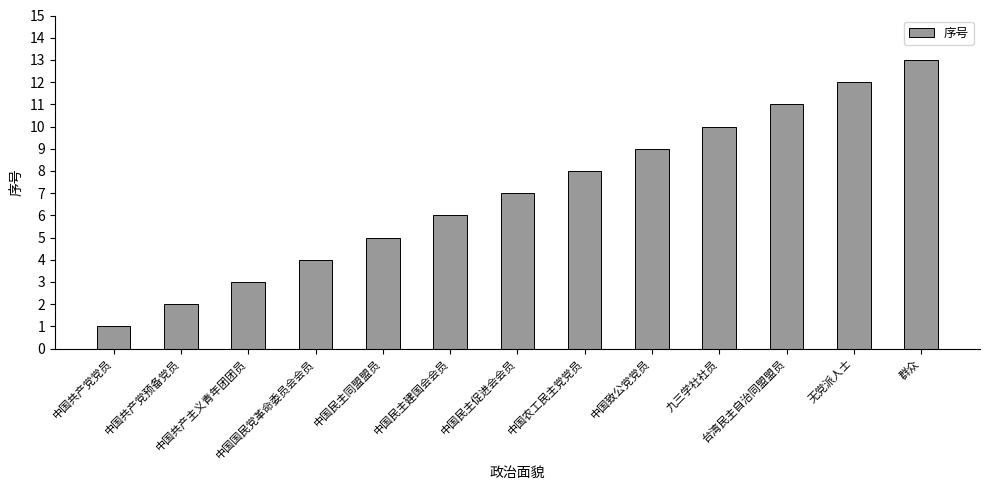

Where is the data nearest to the value 7?

中国民主促进会会员